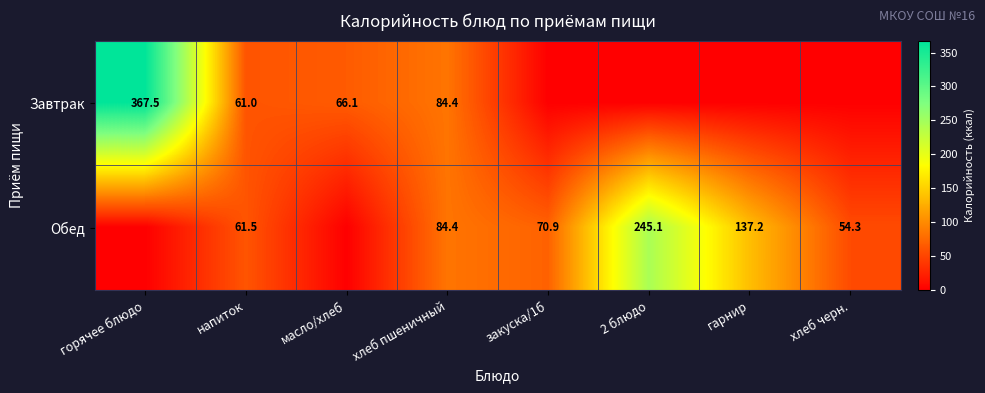

The Обед series shows 21.7 at напиток. True or false?

False